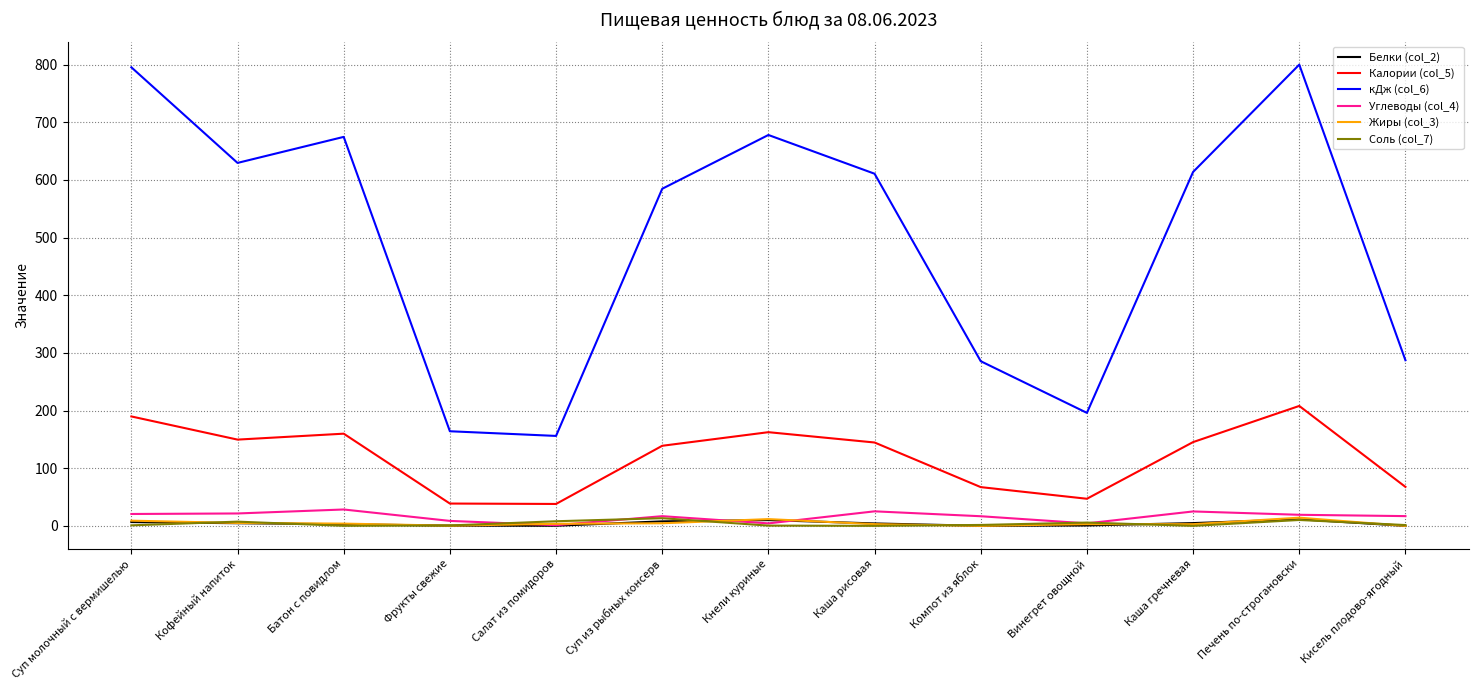

Which series has the largest range (max minus min)?

кДж (col_6)